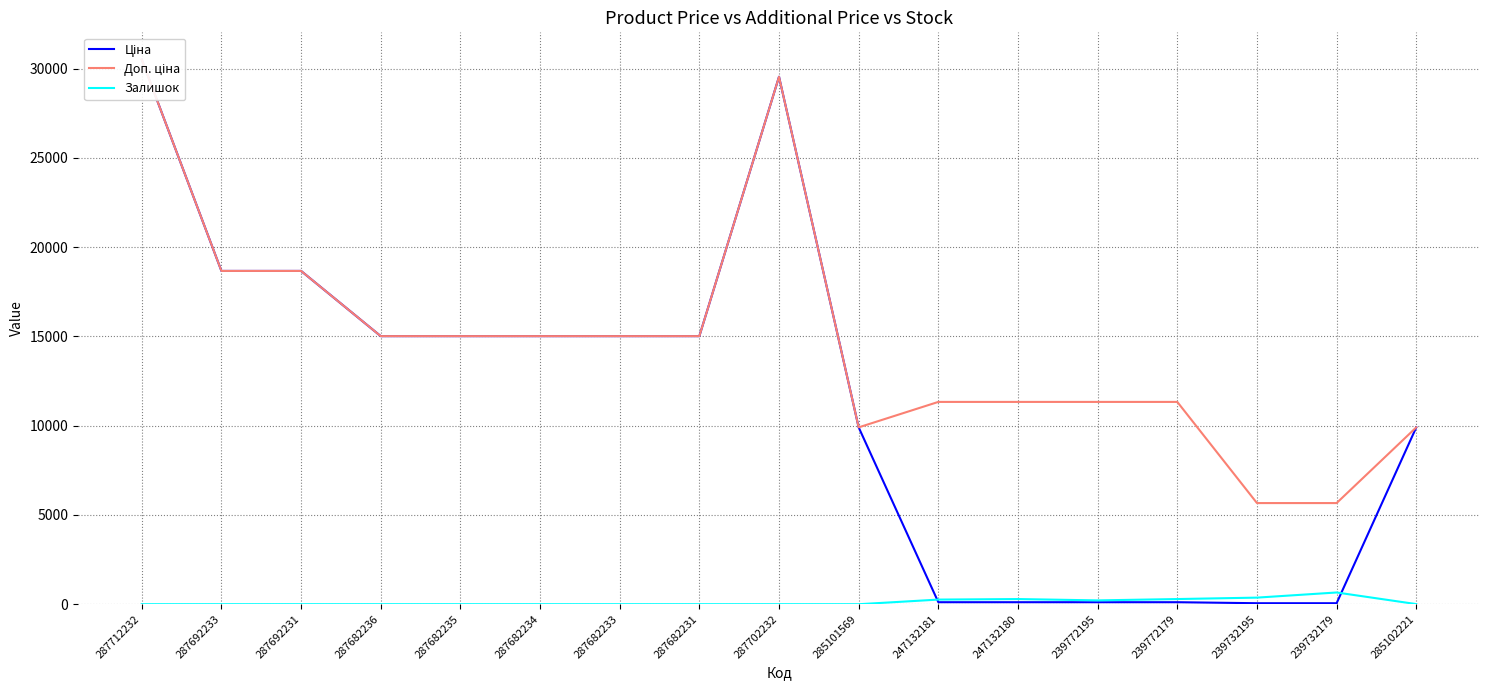

Rank the series by their average value, from lowest to highest.

Залишок, Ціна, Доп. ціна